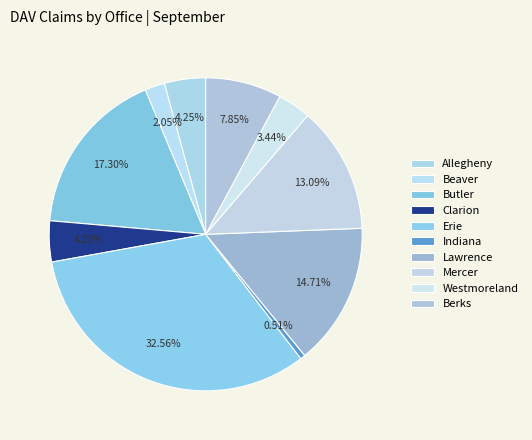

Is it true that Berks is 8% of the pie?

True